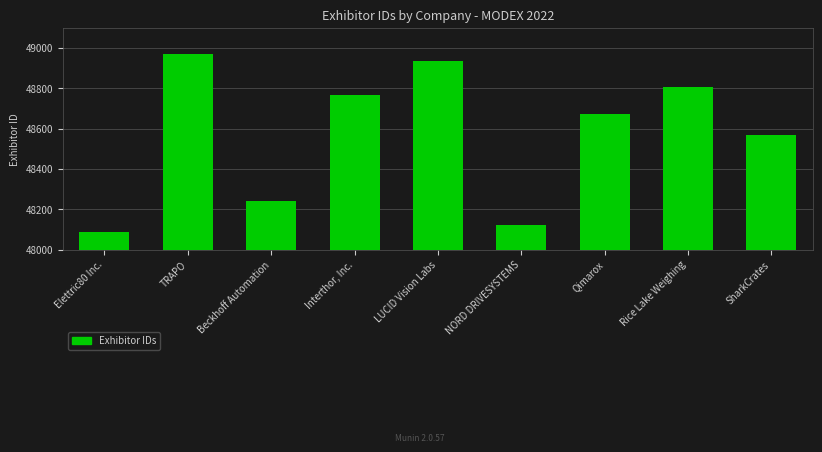

What is the change in value from Elettric80 Inc. to SharkCrates?

+480